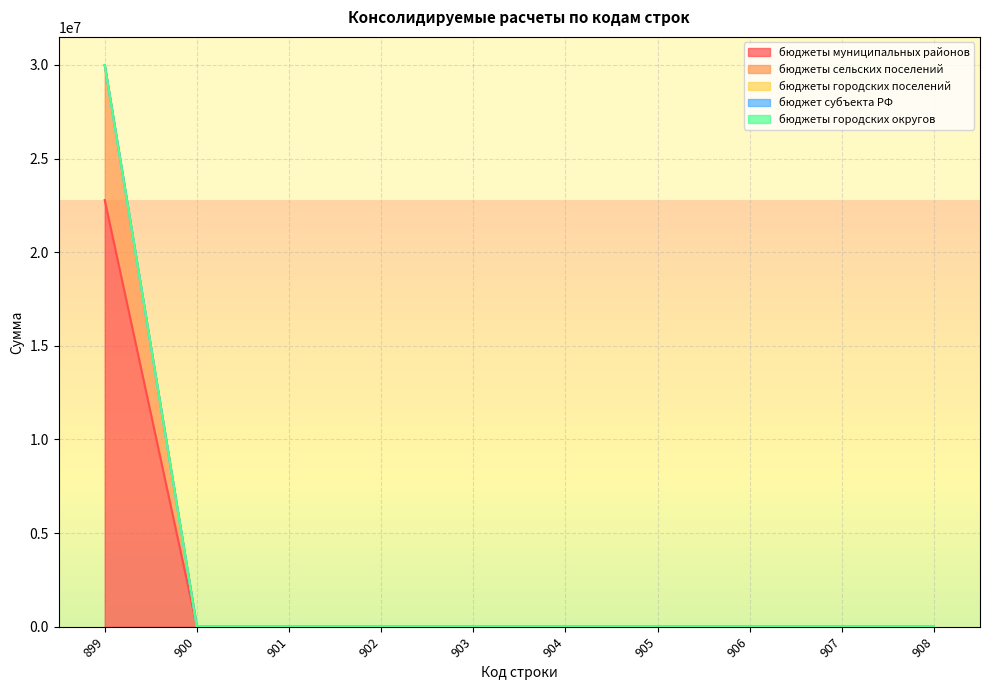

True or false: бюджеты городских поселений has a value of 15834305.7 at 901.

False